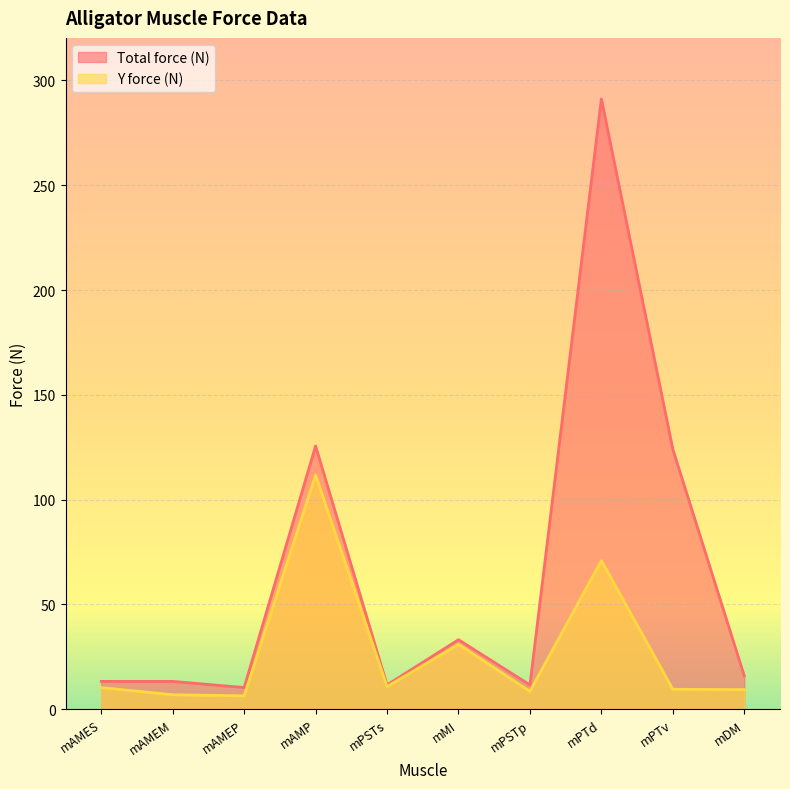

Reading right to left, list all the values displayed in this chart.

Total force (N): mDM=15.9	mPTv=124.0	mPTd=291.2	mPSTp=11.6	mMI=33.2	mPSTs=11.6	mAMP=125.6	mAMEP=10.4	mAMEM=13.3	mAMES=13.3
Y force (N): mDM=9.4	mPTv=9.5	mPTd=71.0	mPSTp=8.6	mMI=30.9	mPSTs=10.8	mAMP=111.8	mAMEP=6.4	mAMEM=6.9	mAMES=10.3